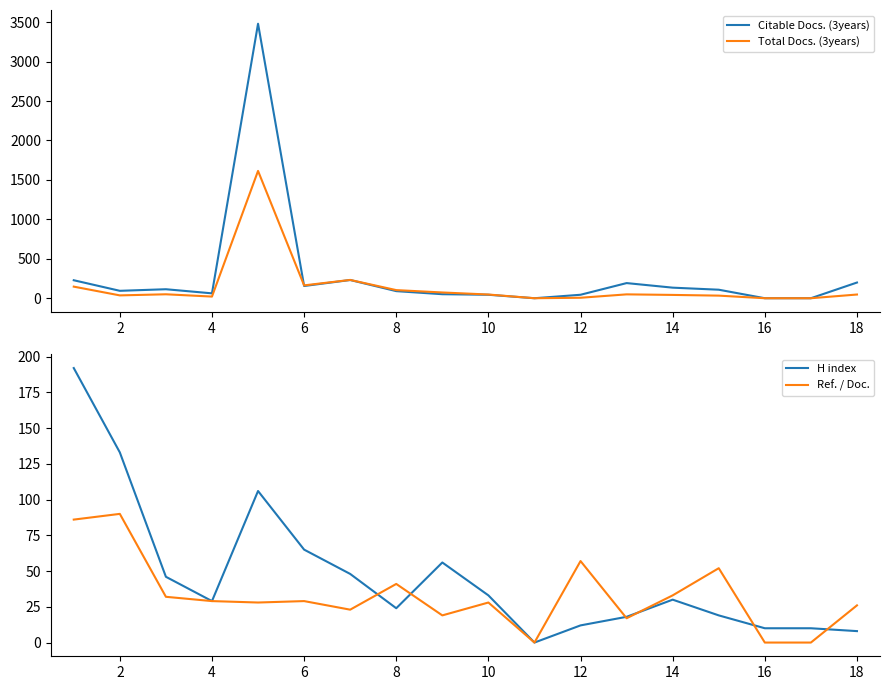

What are all the series names shown in the legend?

Citable Docs. (3years), Total Docs. (3years), H index, Ref. / Doc.